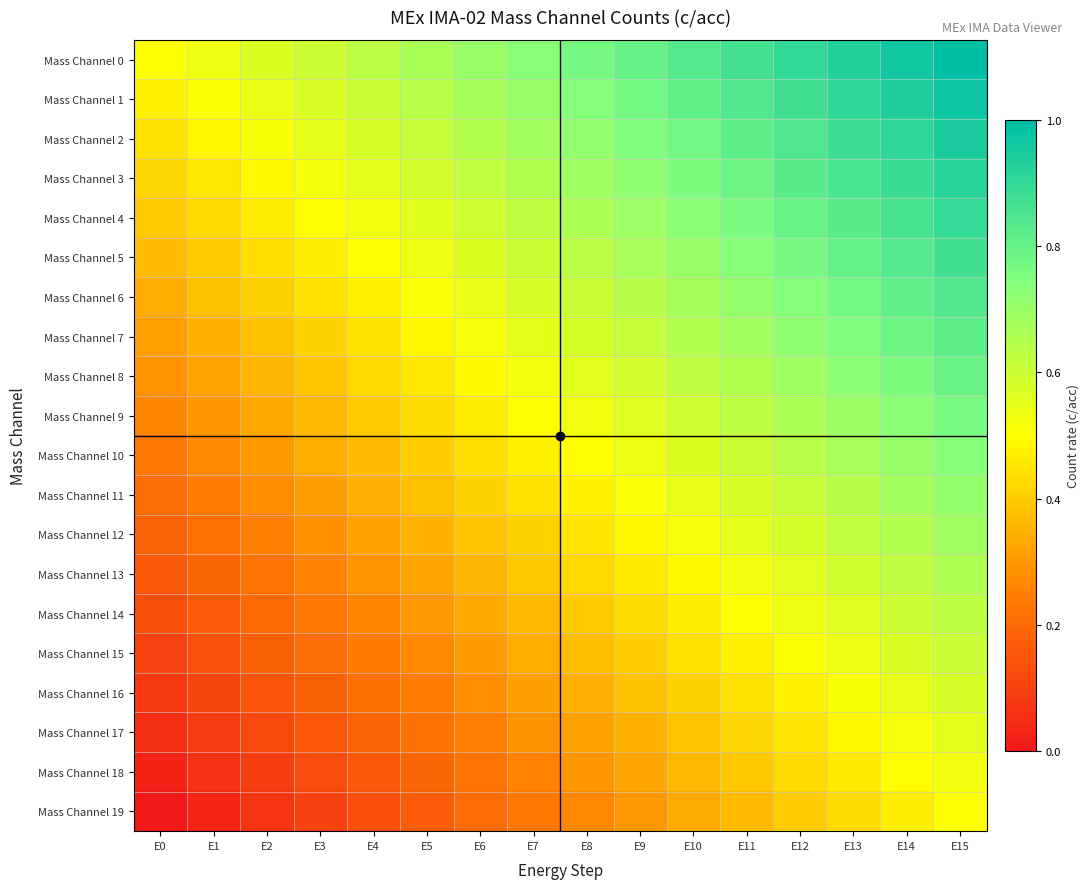

Rank the series at E9 from lowest to highest value.

Mass Channel 19, Mass Channel 18, Mass Channel 17, Mass Channel 16, Mass Channel 15, Mass Channel 14, Mass Channel 13, Mass Channel 12, Mass Channel 11, Mass Channel 10, Mass Channel 9, Mass Channel 8, Mass Channel 7, Mass Channel 6, Mass Channel 5, Mass Channel 4, Mass Channel 3, Mass Channel 2, Mass Channel 1, Mass Channel 0